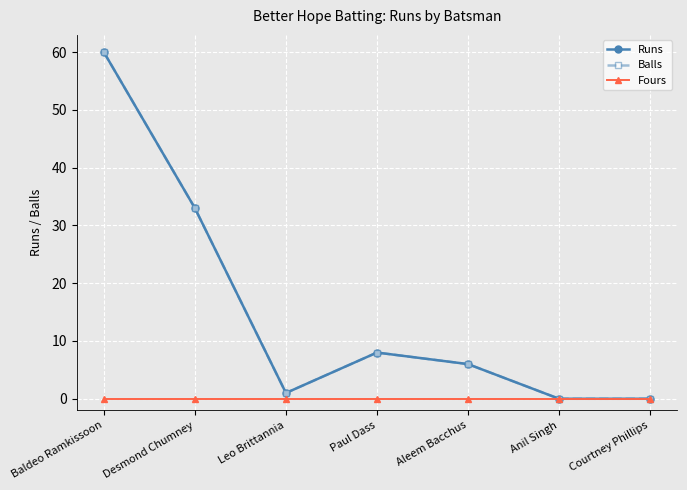

What position from the right is Leo Brittannia?

5